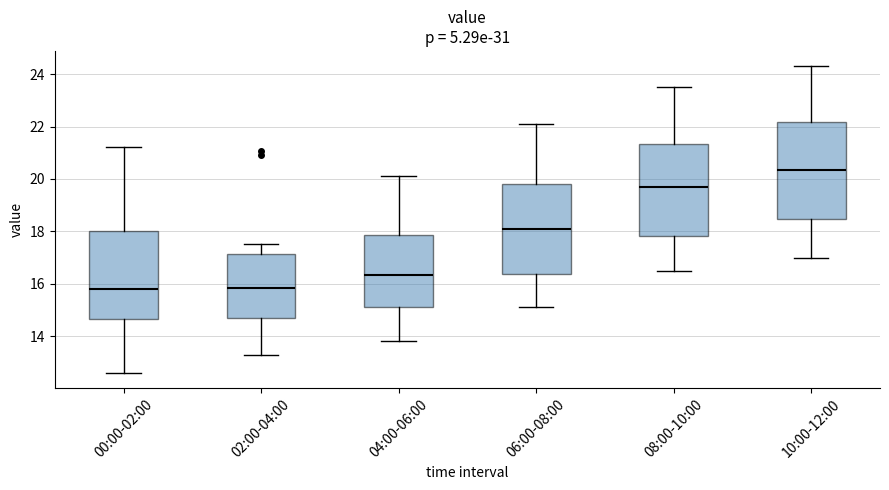

Where does the median line of the box for 04:00-06:00 sit on the y-axis? The values are not printed on the chart, so give them approximately, as read against the axis.

16.4